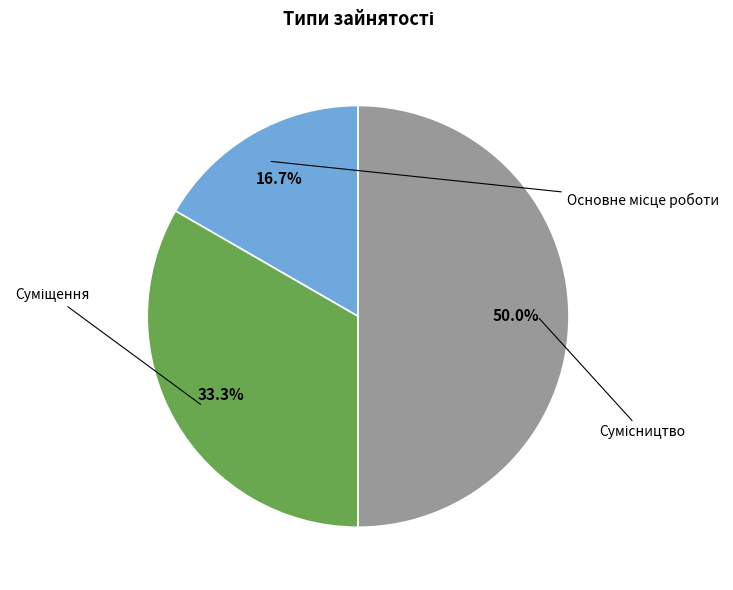

How much of the chart is everything except Сумісництво?

50.0%